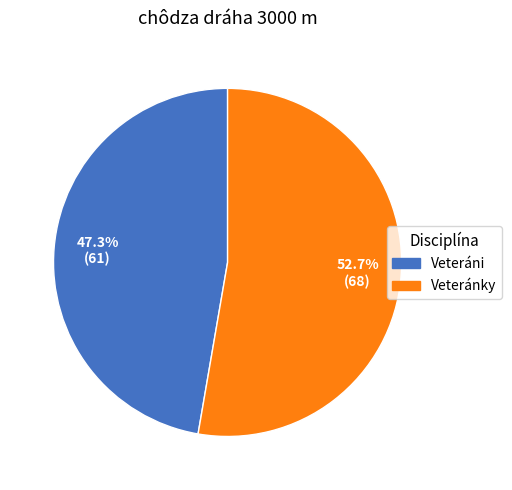

How many segments does this pie chart have?

2